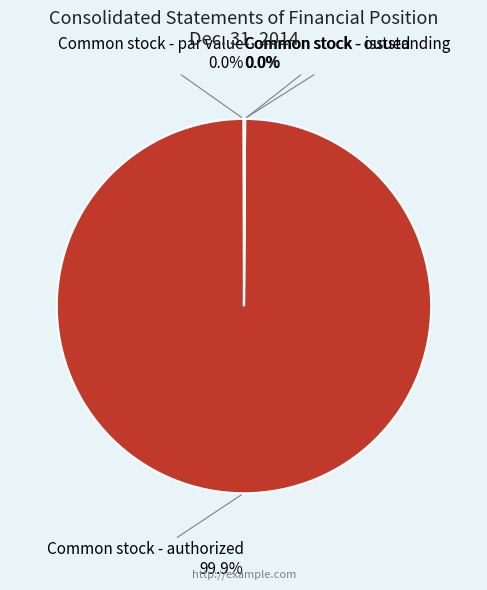

Does Common stock - authorized account for over 50% of the chart?

Yes